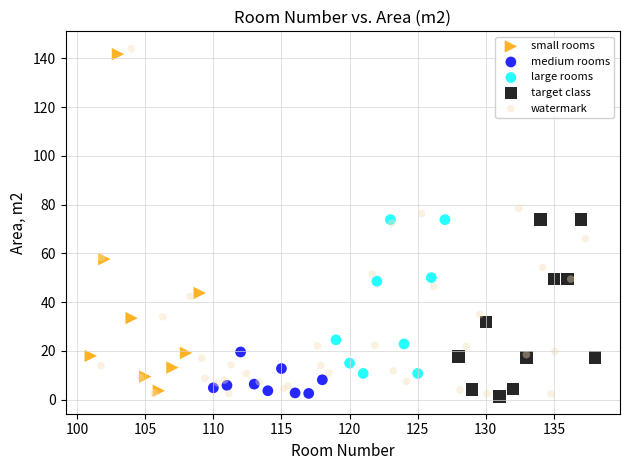

Which series has the widest spread of Y values?

watermark